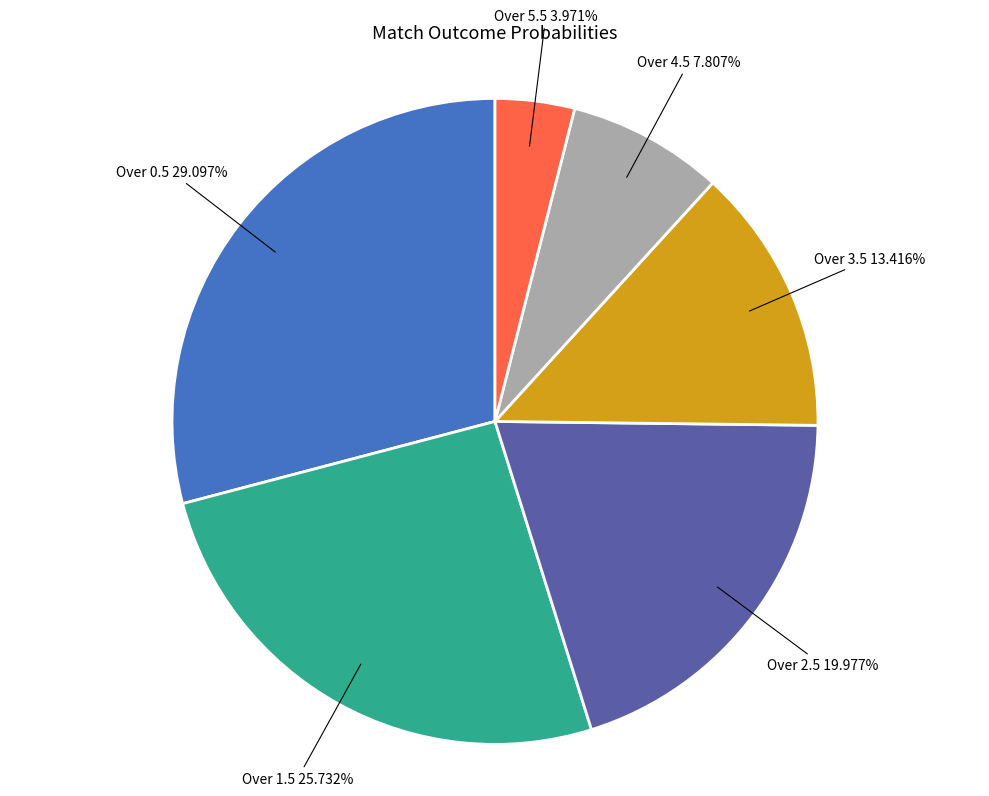

Does Over 4.5 account for over 50% of the chart?

No